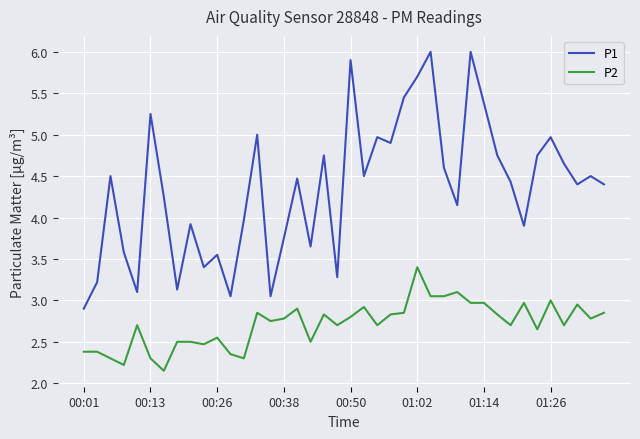

Which series has the largest total across all categories?

P1